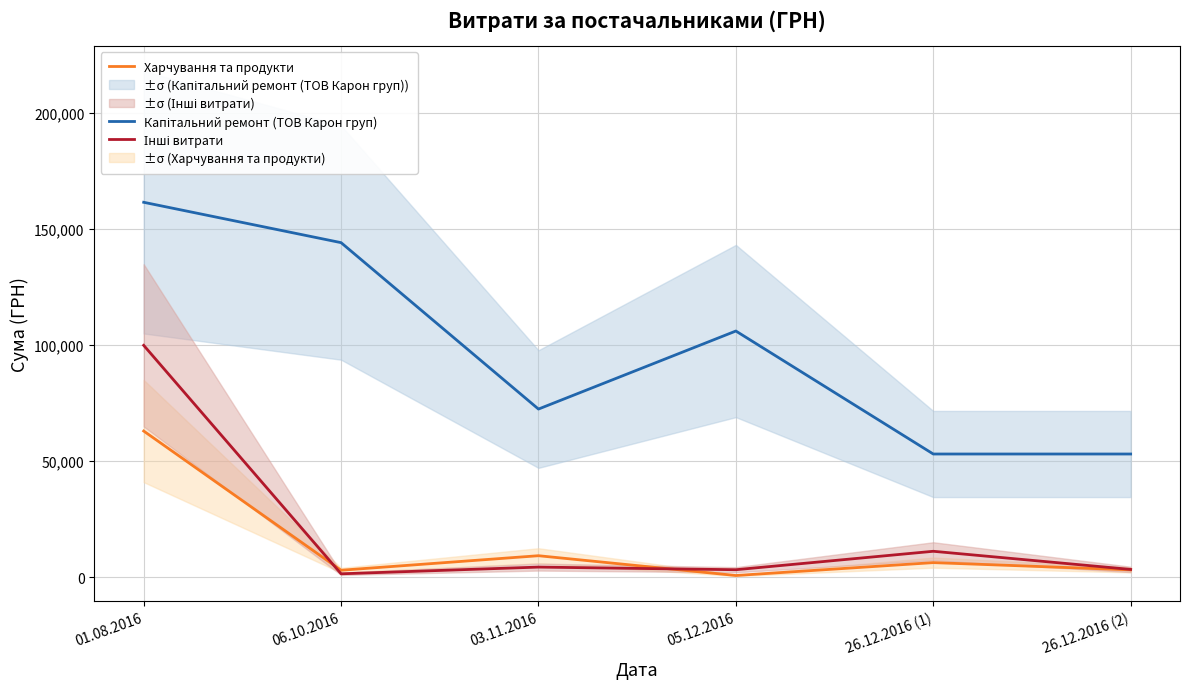

Which series has the largest total across all categories?

Капітальний ремонт (ТОВ Карон груп)